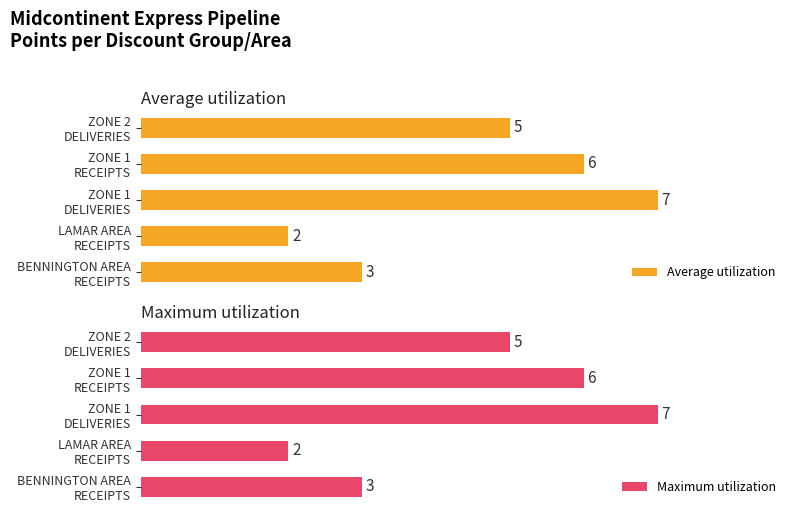

Is it true that Maximum utilization equals 9 at ZONE 2 DELIVERIES?

False